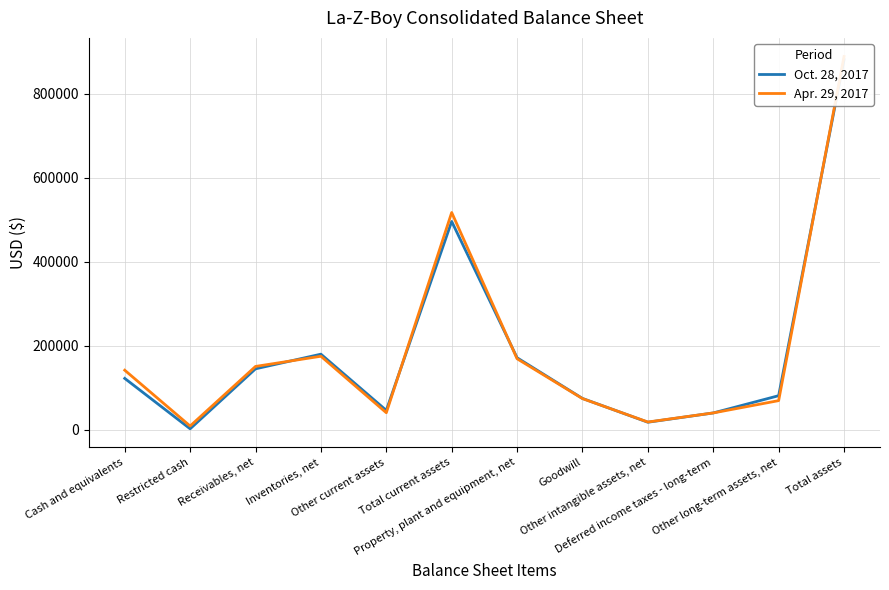

Is this an area chart (filled region under the line)?

No